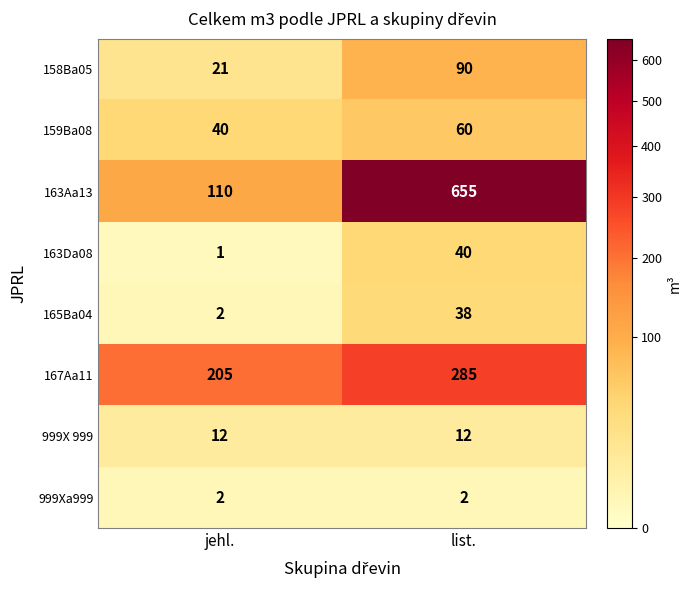

What is the sum of all 159Ba08 values?

100